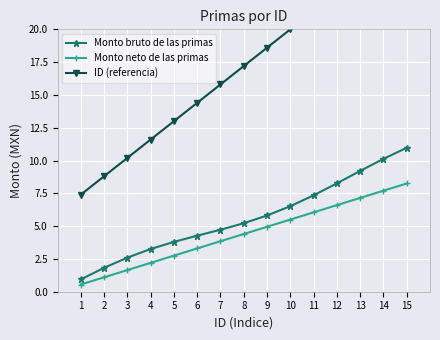

Is the value of Monto bruto de las primas at 7 greater than the value of ID (referencia) at 10?

No